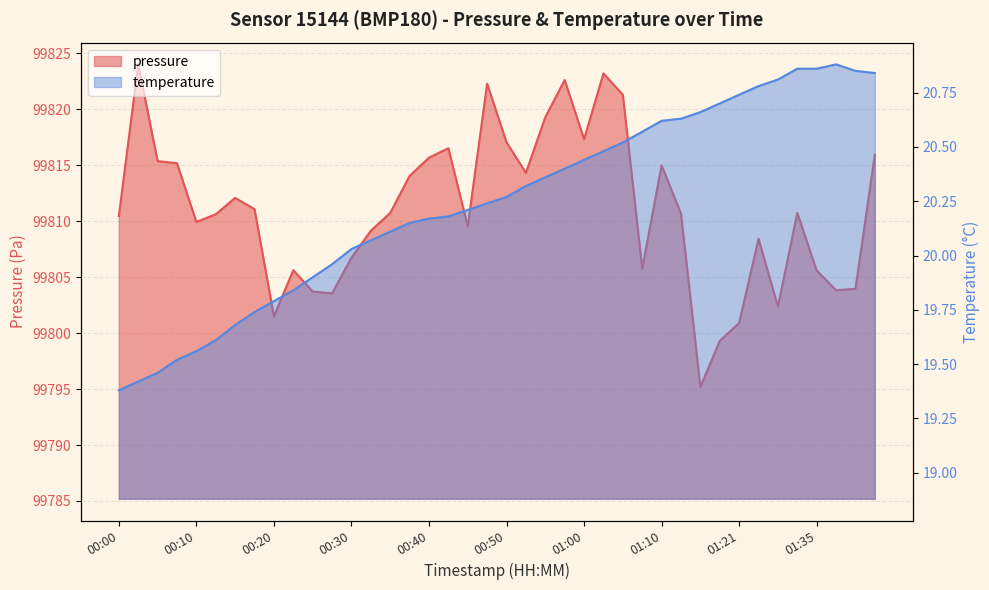

What is the difference between the second highest and second lowest values in the temperature series?

1.4